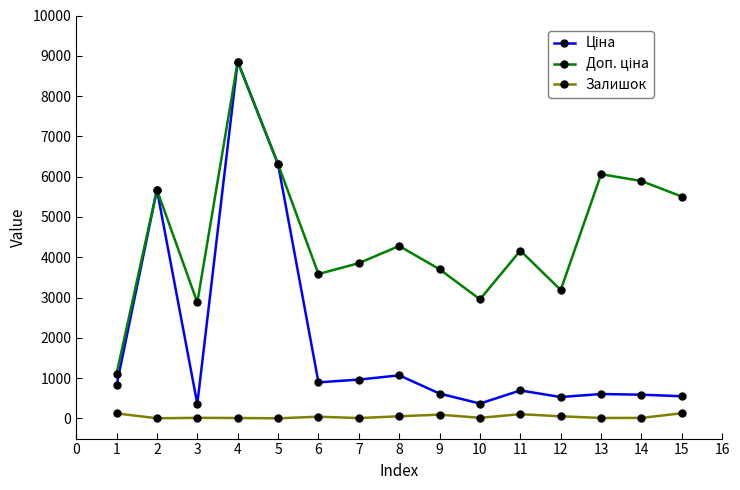

At which category is the sum across all series the highest?

4